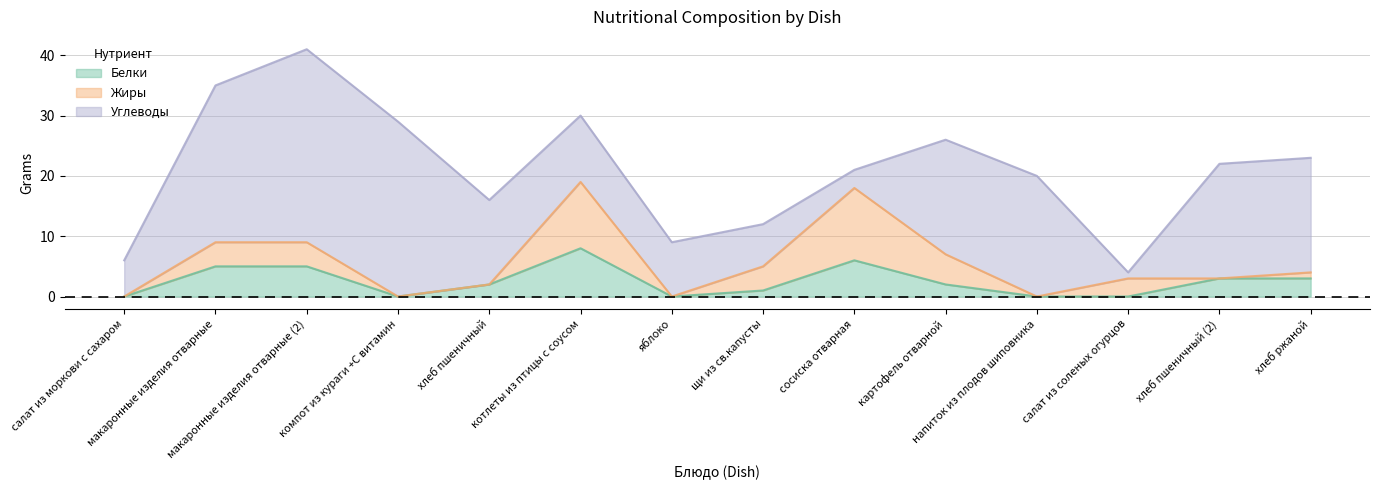

After their last crossing, which series has the higher values: Жиры or Углеводы?

Углеводы